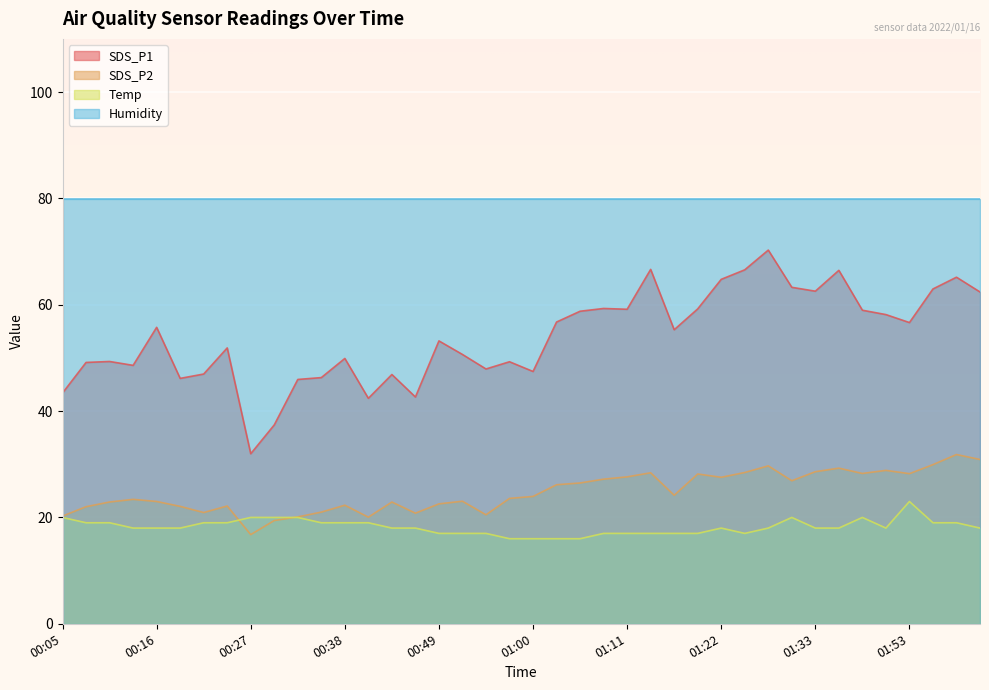

Which series has the largest total across all categories?

Humidity